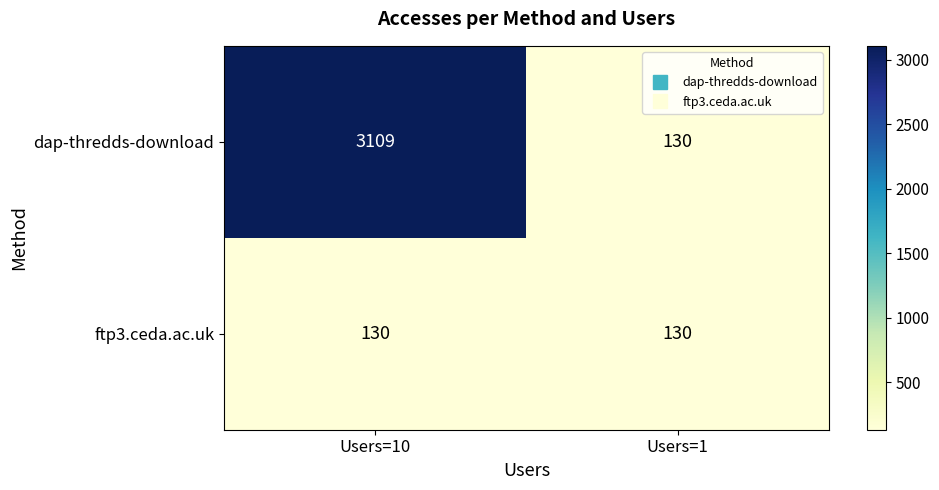

What is the total value across all series at Users=10?

3239